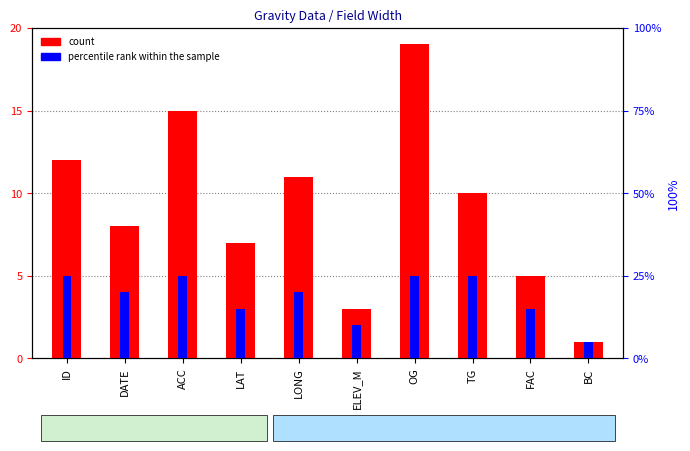

Reading left to right, what are all the values shown in this chart?

count: 12	8	15	7	11	3	19	10	5	1
percentile rank within the sample: 25	20	25	15	20	10	25	25	15	5